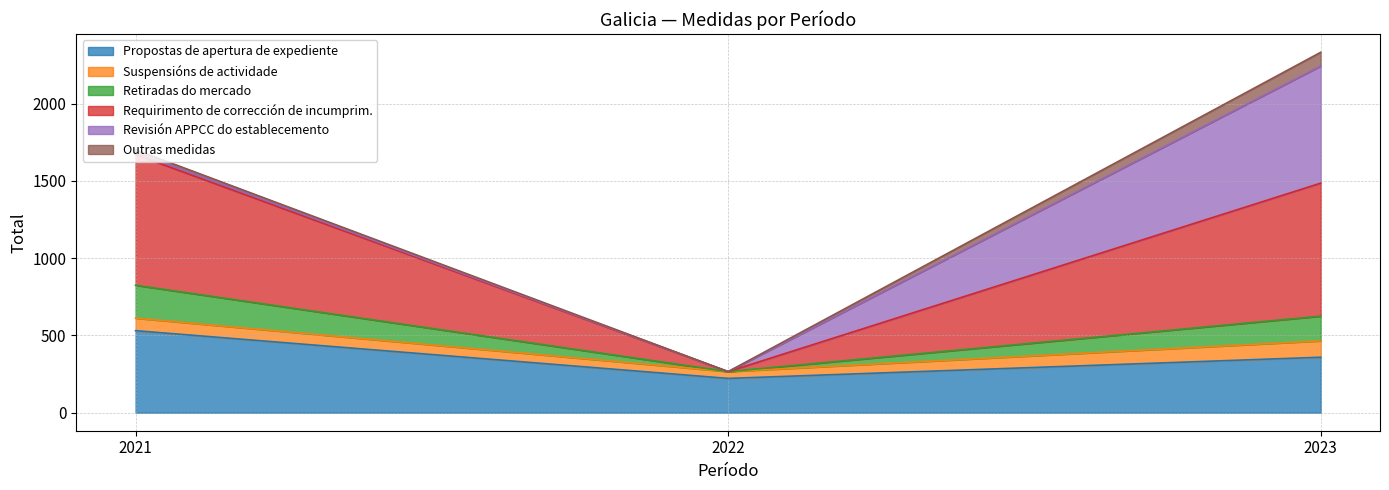

At which category is the sum across all series the highest?

2023